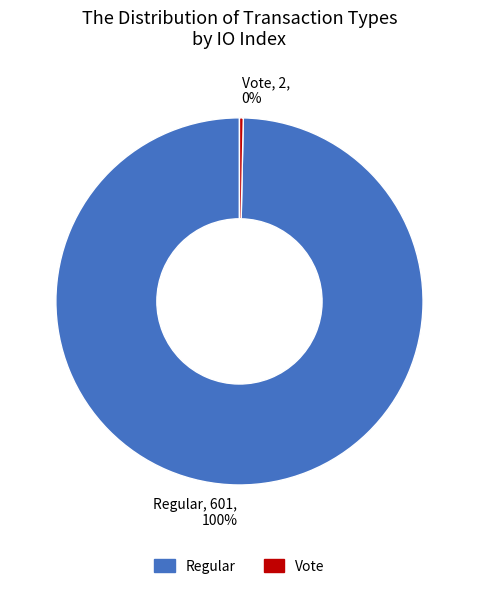

Which has a higher value, Vote or Regular?

Regular